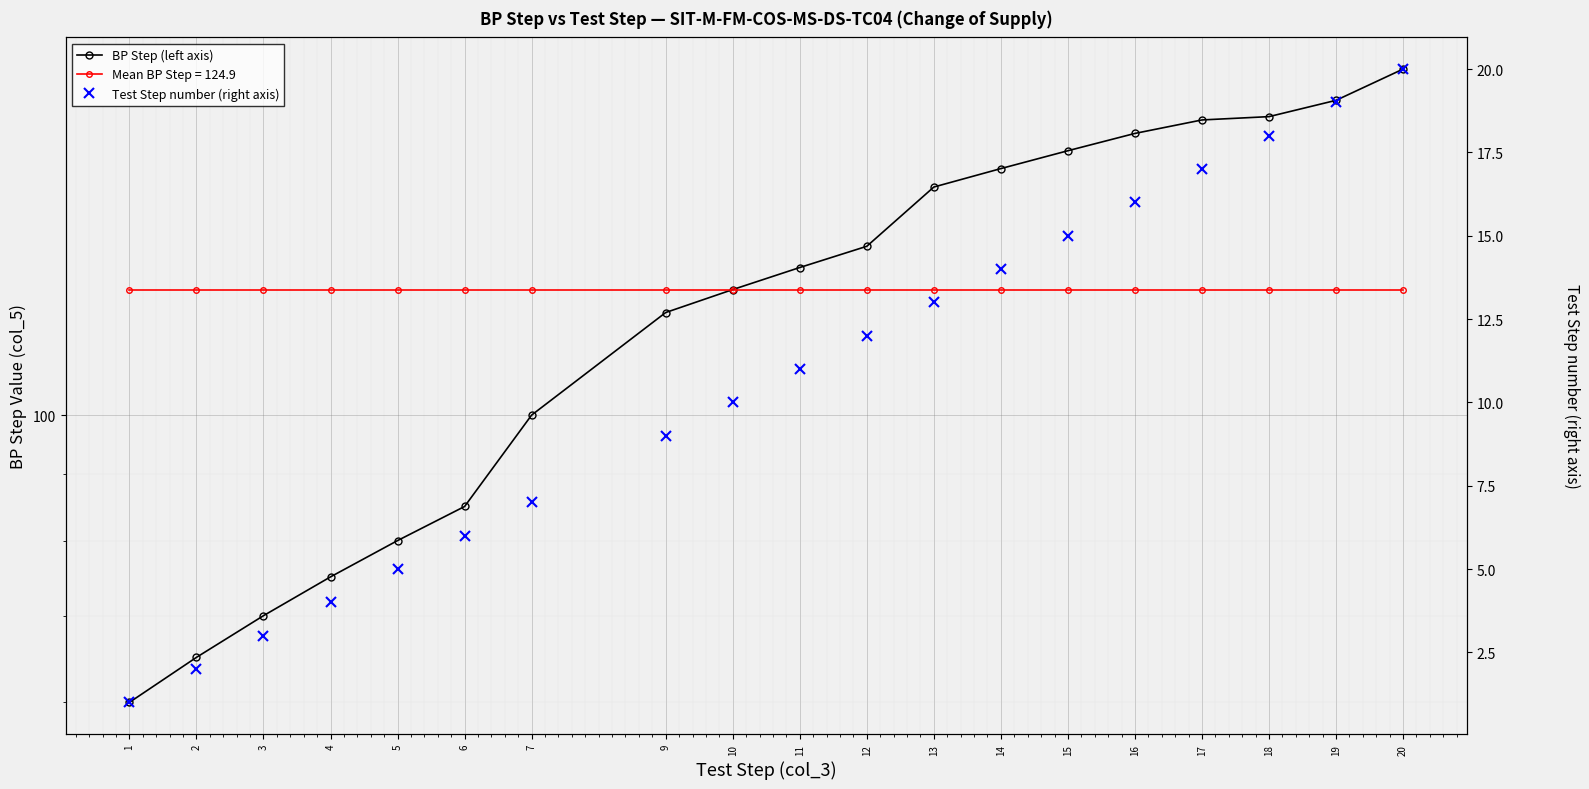

Does the chart display data point markers on the line(s)?

Yes